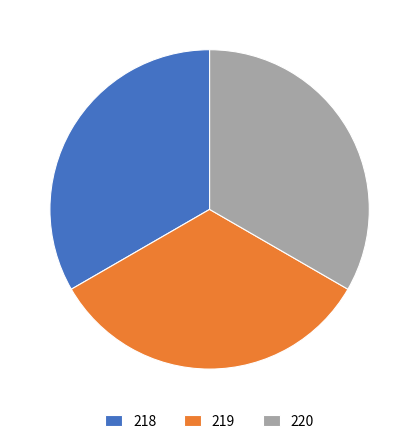

How many slices are in this pie chart?

3